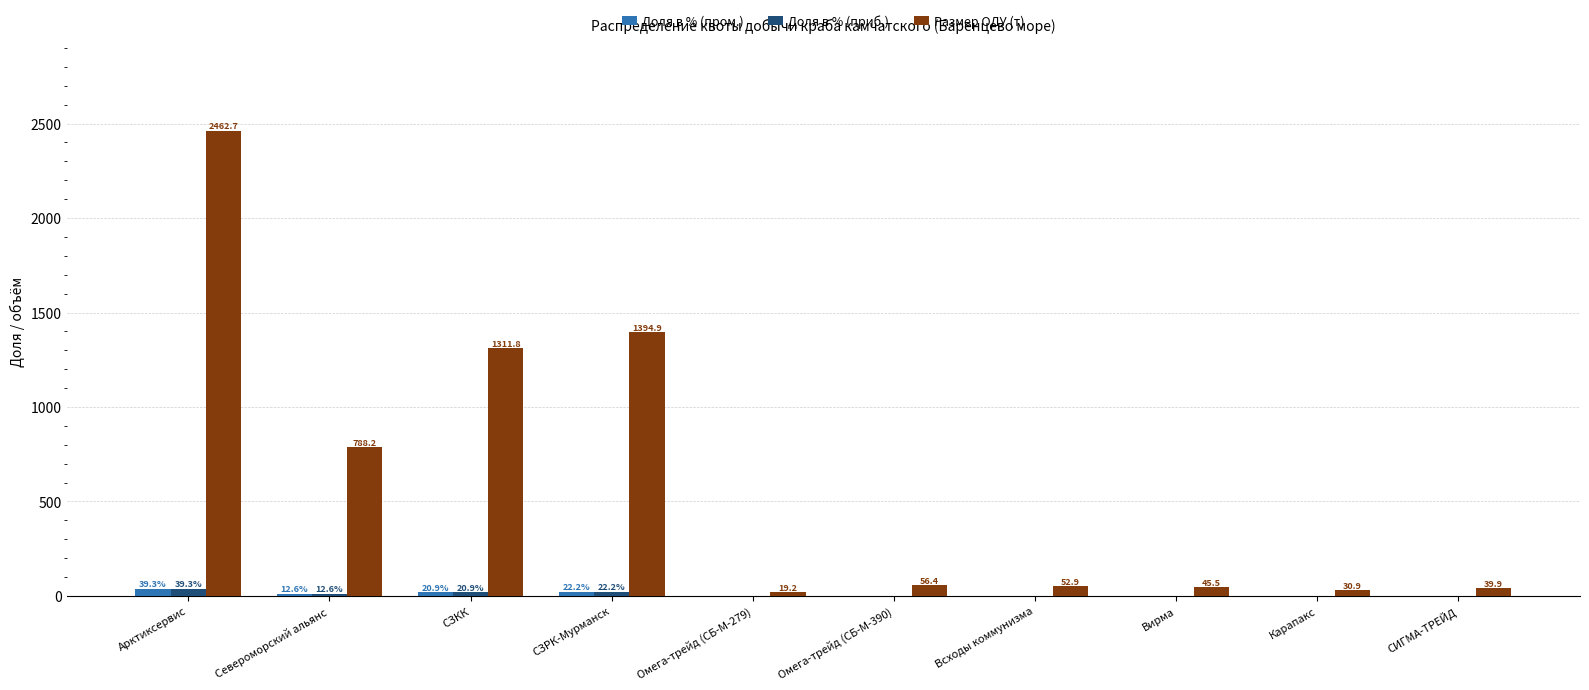

What is the total value across all series at СЗКК?

1353.7